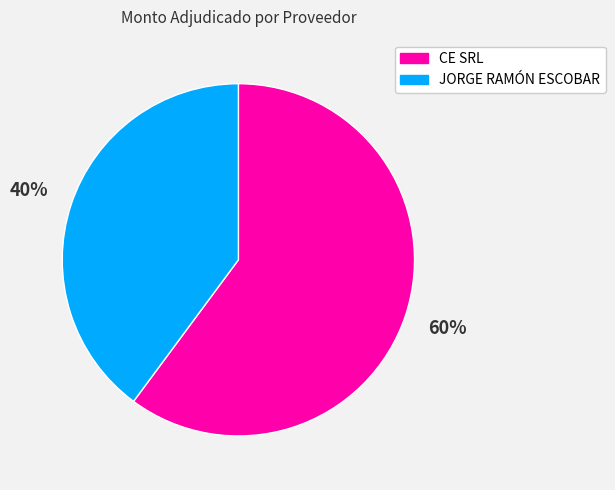

What is the largest slice in the pie chart?

CE SRL